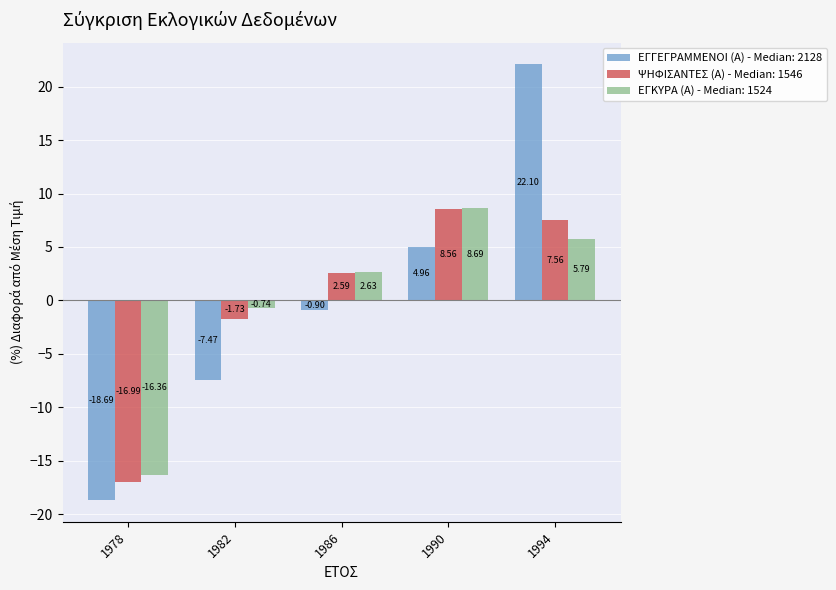

Is the value of ΕΓΚΥΡΑ (Α) - Median: 1524 at 1982 greater than the value of ΨΗΦΙΣΑΝΤΕΣ (Α) - Median: 1546 at 1990?

No